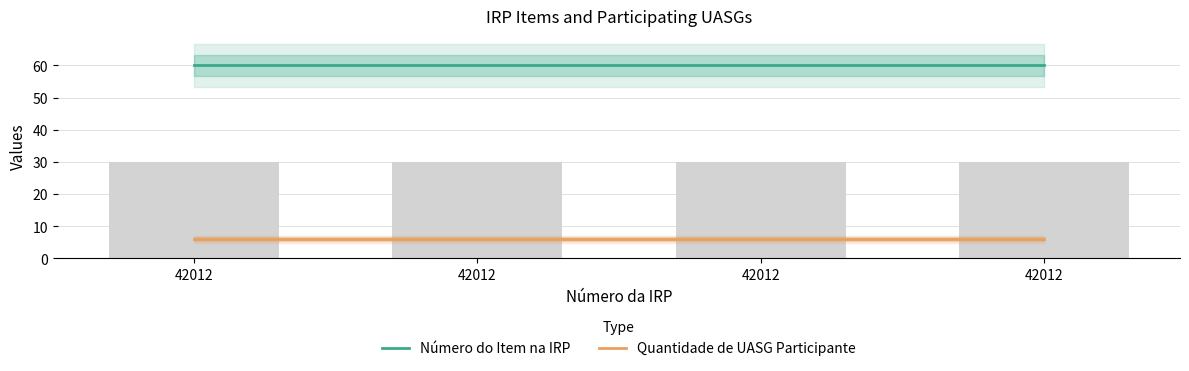

Reading right to left, what are all the values shown in this chart?

Número do Item na IRP: 42012=60	42012=60	42012=60	42012=60
Quantidade de UASG Participante: 42012=6	42012=6	42012=6	42012=6